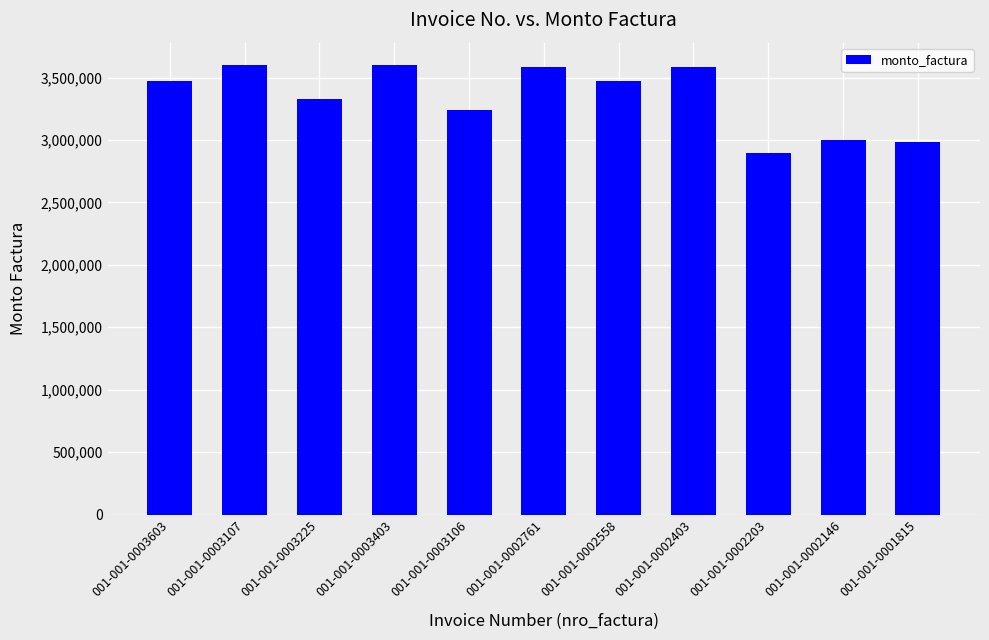

What is the value of the 4th bar from the left?

3600000